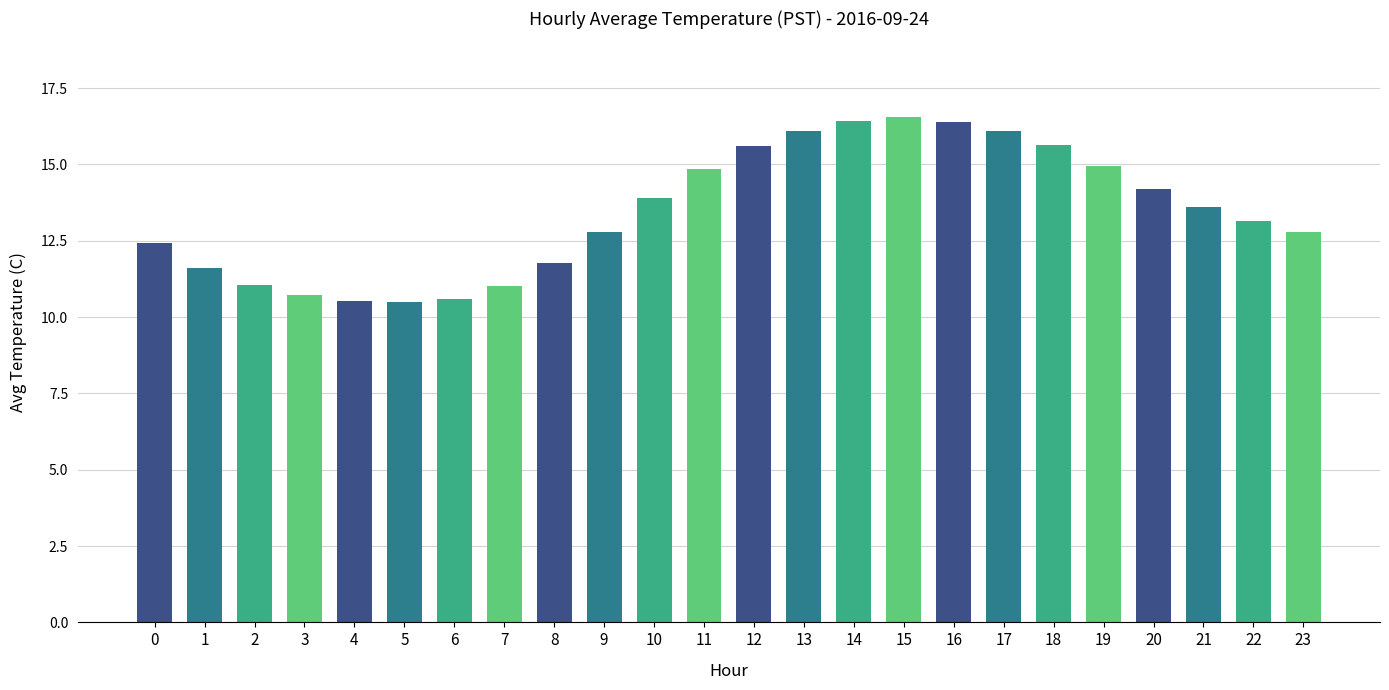

What is the change in value from 10 to 23?

-1.1